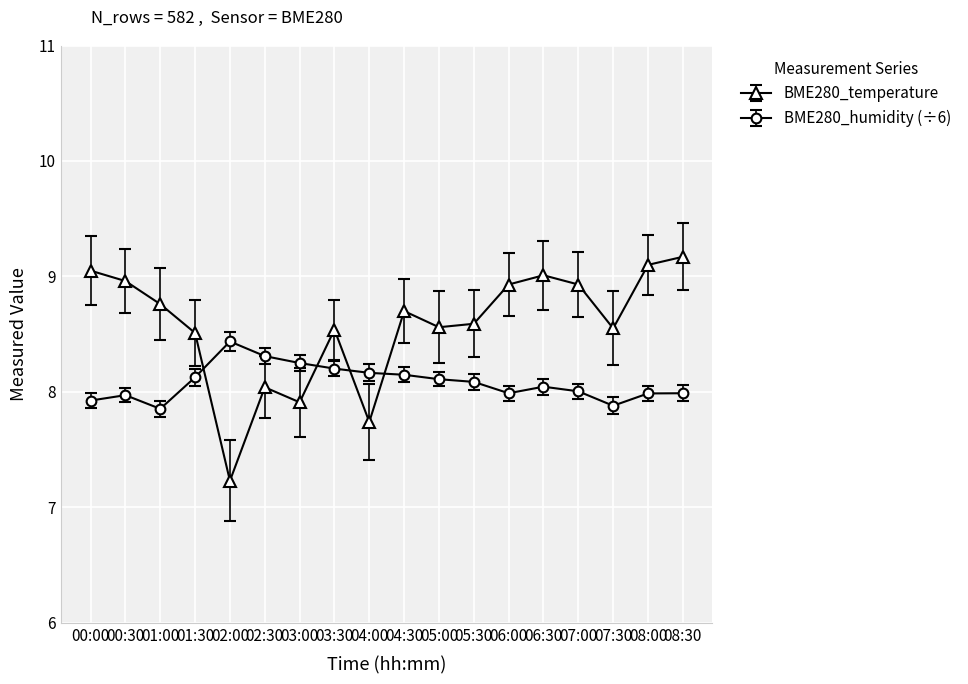

True or false: BME280_humidity (÷6) has more than 2 points higher than both neighbors.

True